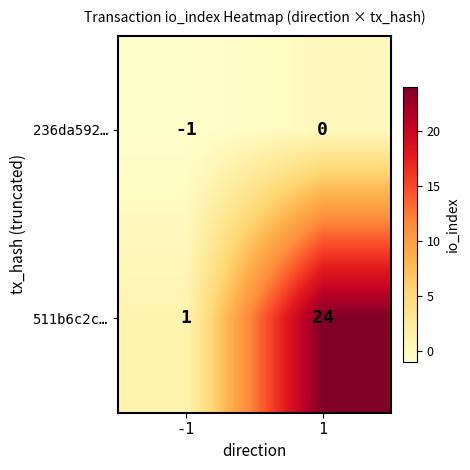

What is the sum of all 236da592… values?

-1